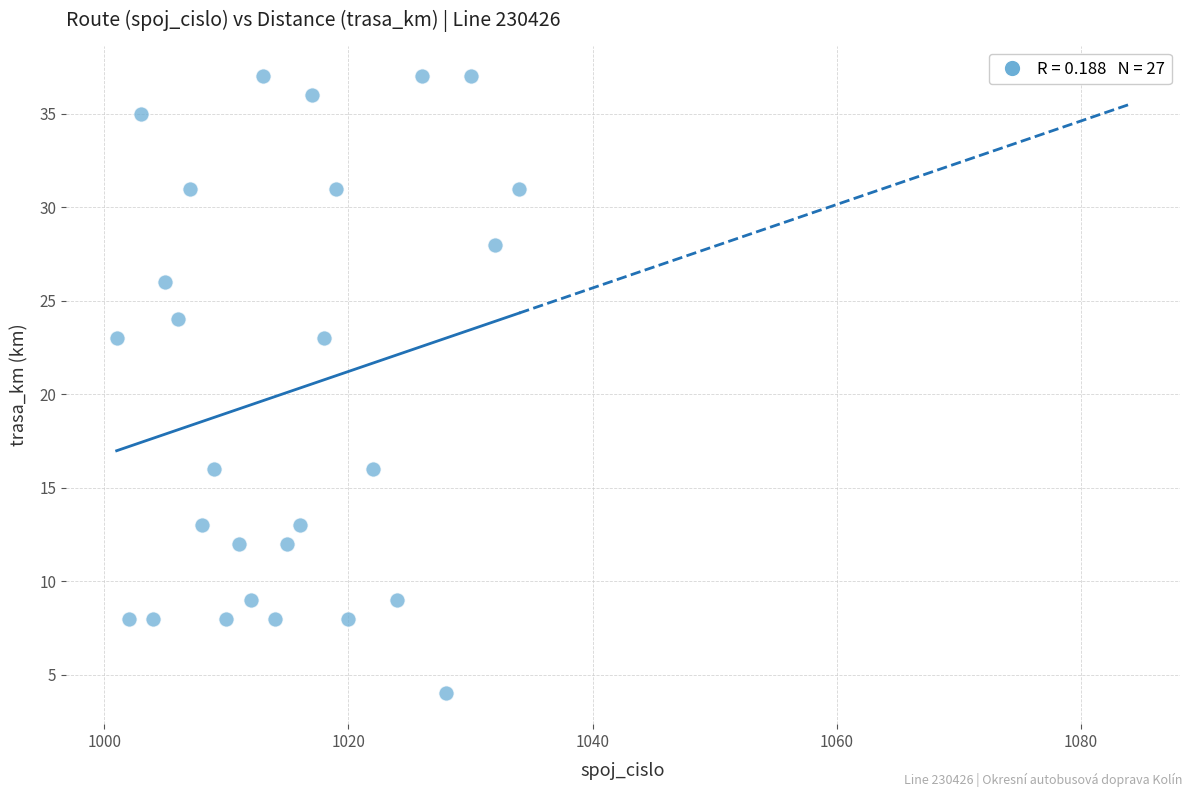

What is the range of X values (max minus min)?

33